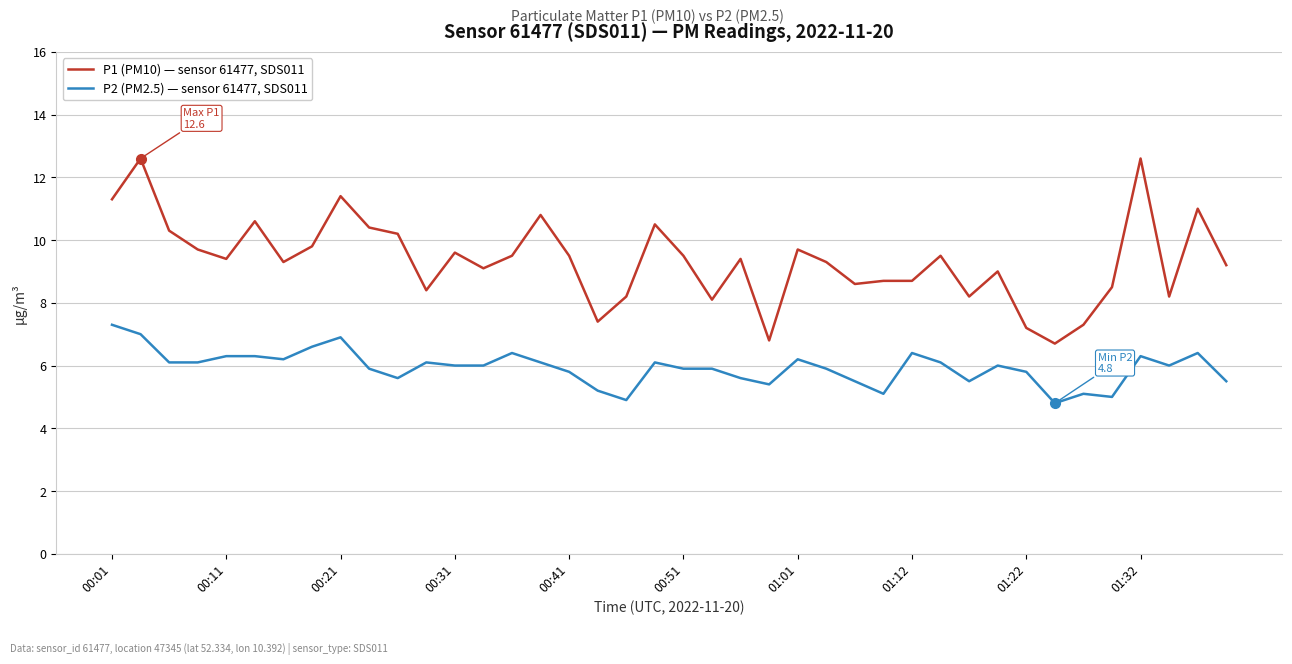

What is the lowest value of the P1 (PM10) — sensor 61477, SDS011 series?

6.7